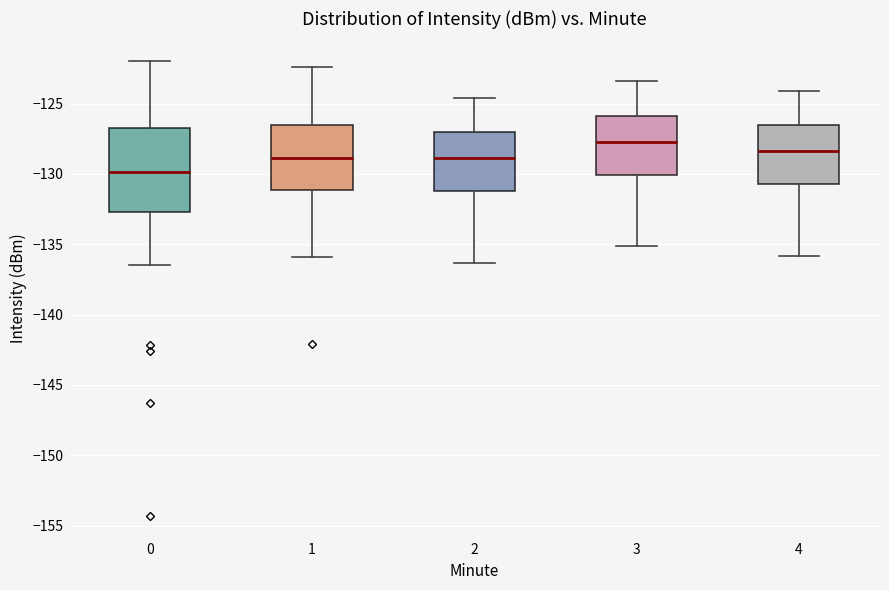

Reading left to right, transcribe this box plot: for each box, give where its median line is, the range the box spans, and where its two whiskers end, as read against the y-axis. The values are not printed on the chart, so give them approximately, as read against the axis.

0: median -130.0, box -132.5 to -127.0, whiskers -136.5 to -122.0
1: median -129.0, box -131.0 to -126.5, whiskers -136.0 to -122.5
2: median -129.0, box -131.0 to -127.0, whiskers -136.5 to -124.5
3: median -127.5, box -130.0 to -126.0, whiskers -135.0 to -123.5
4: median -128.5, box -130.5 to -126.5, whiskers -136.0 to -124.0